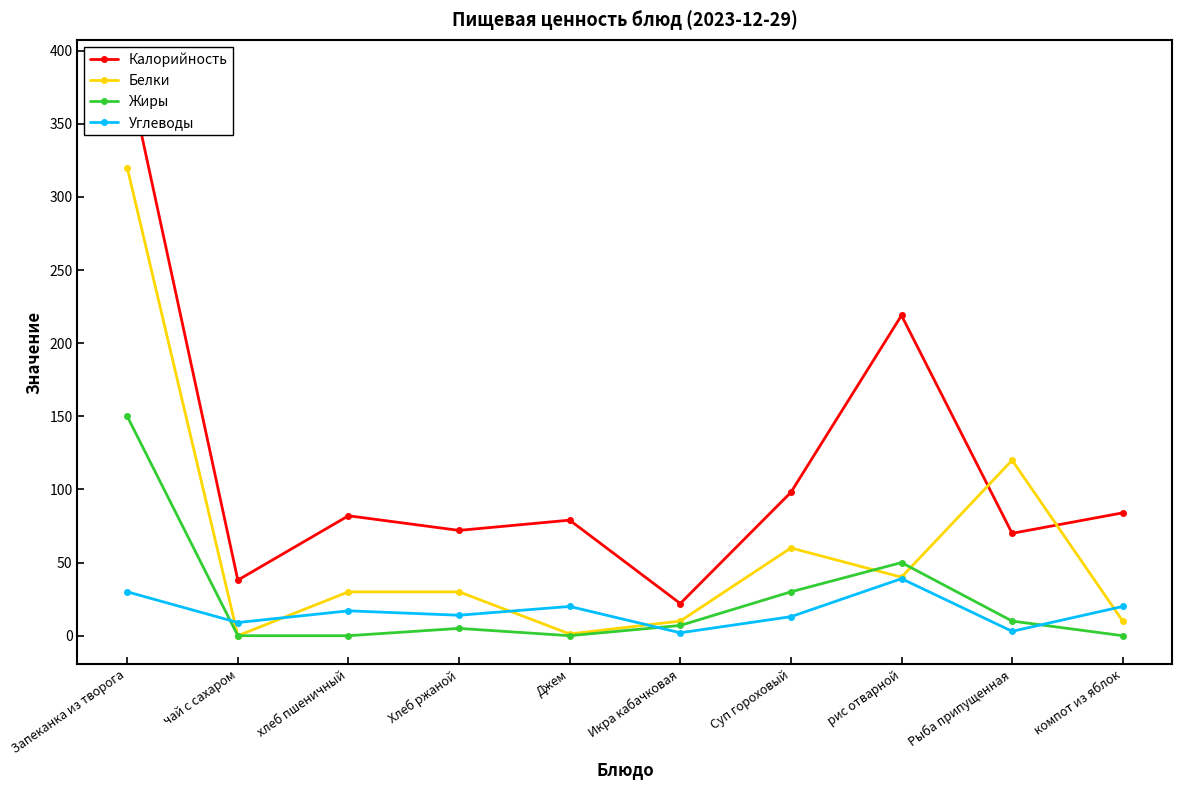

The Жиры series shows 13.4 at Рыба припущенная. True or false?

False